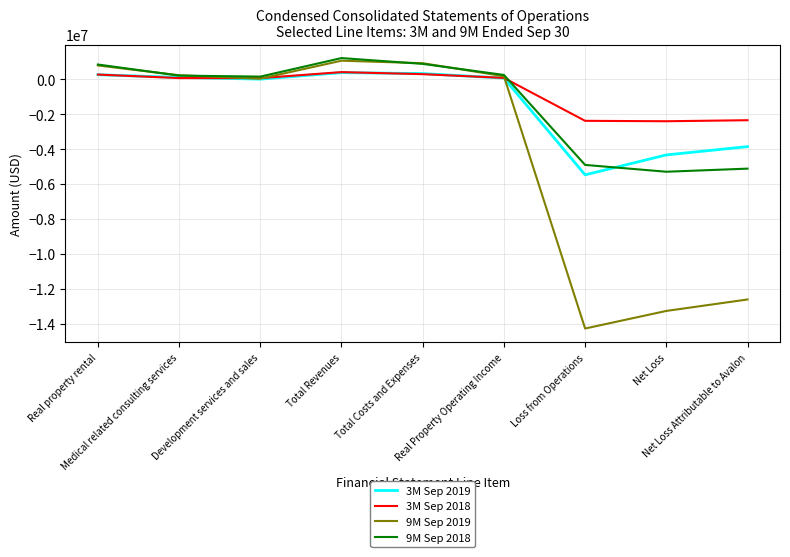

How many lines are shown in the chart?

4